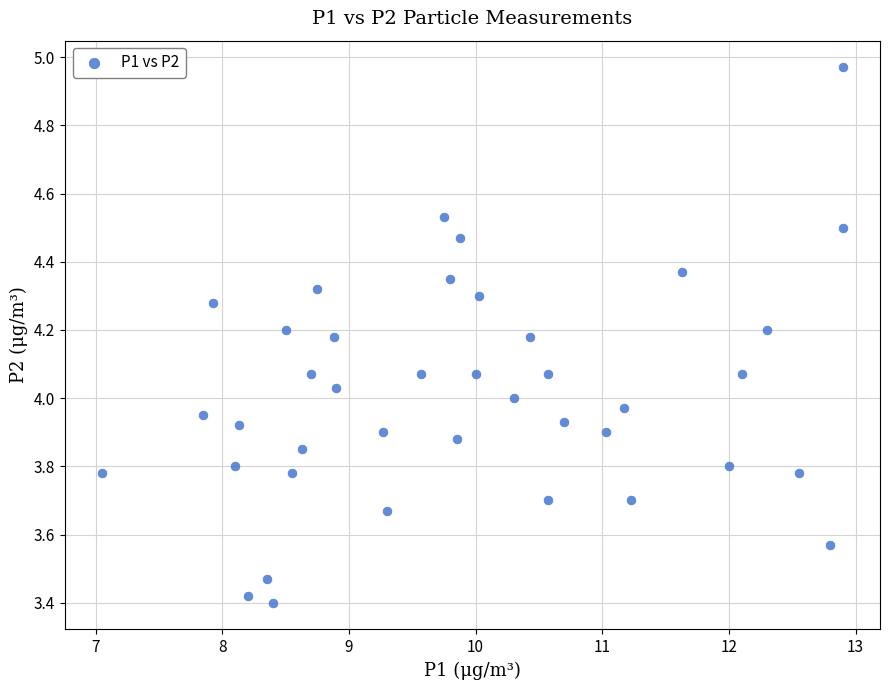

What is the range of Y values (max minus min)?

1.6